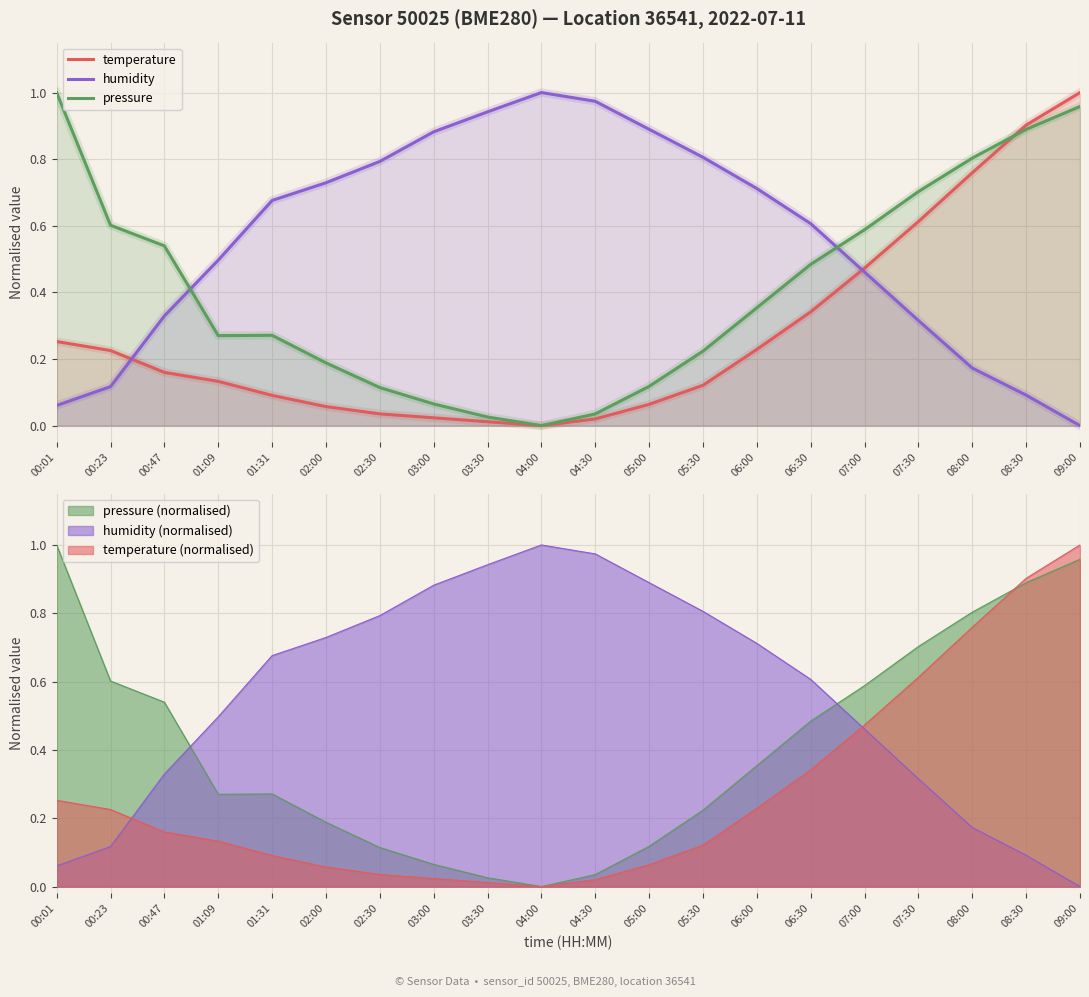

What are all the series names shown in the legend?

temperature, humidity, pressure